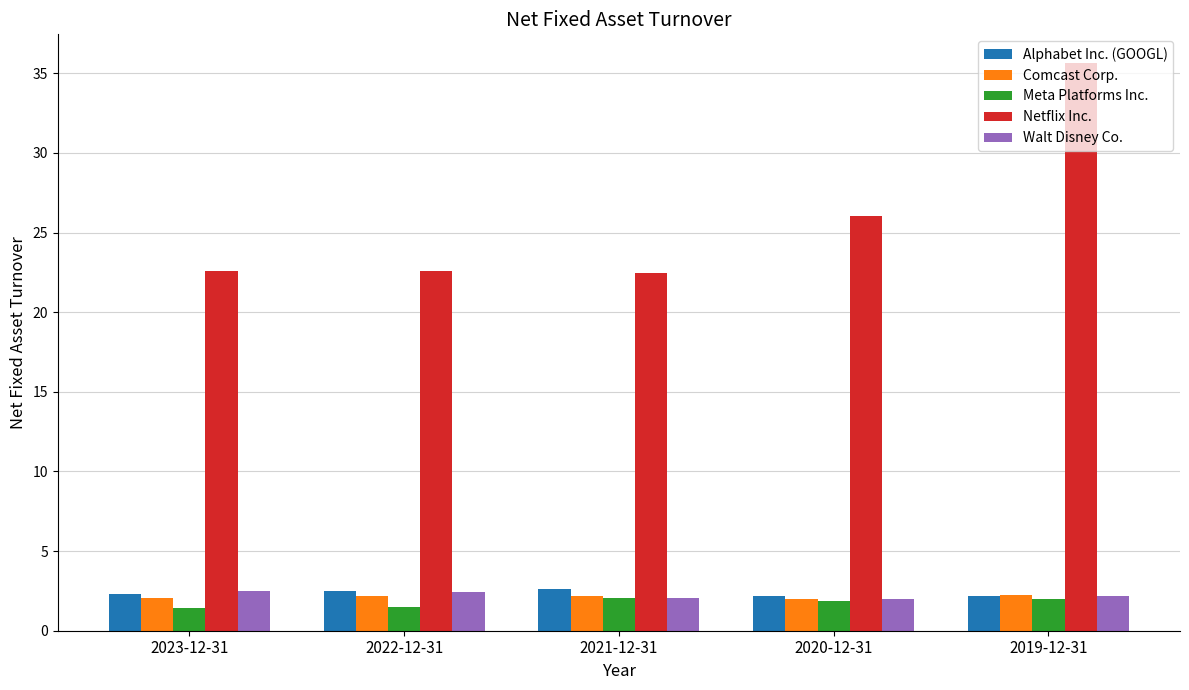

What is the spread (max minus min) of values at 2022-12-31?

21.1